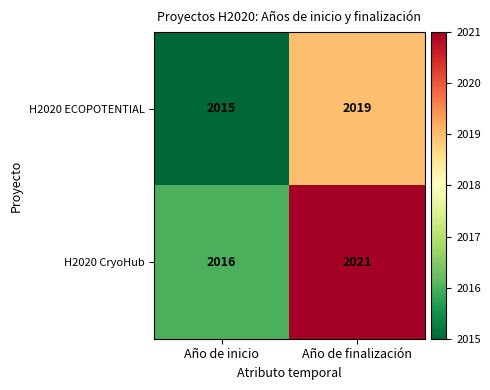

At which label does H2020 ECOPOTENTIAL reach its peak?

Año de finalización